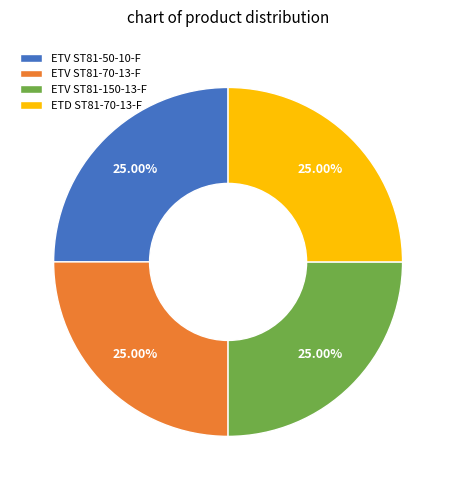

Approximately how many times larger is the value at ETV ST81-50-10-F compared to ETV ST81-70-13-F?

1.0